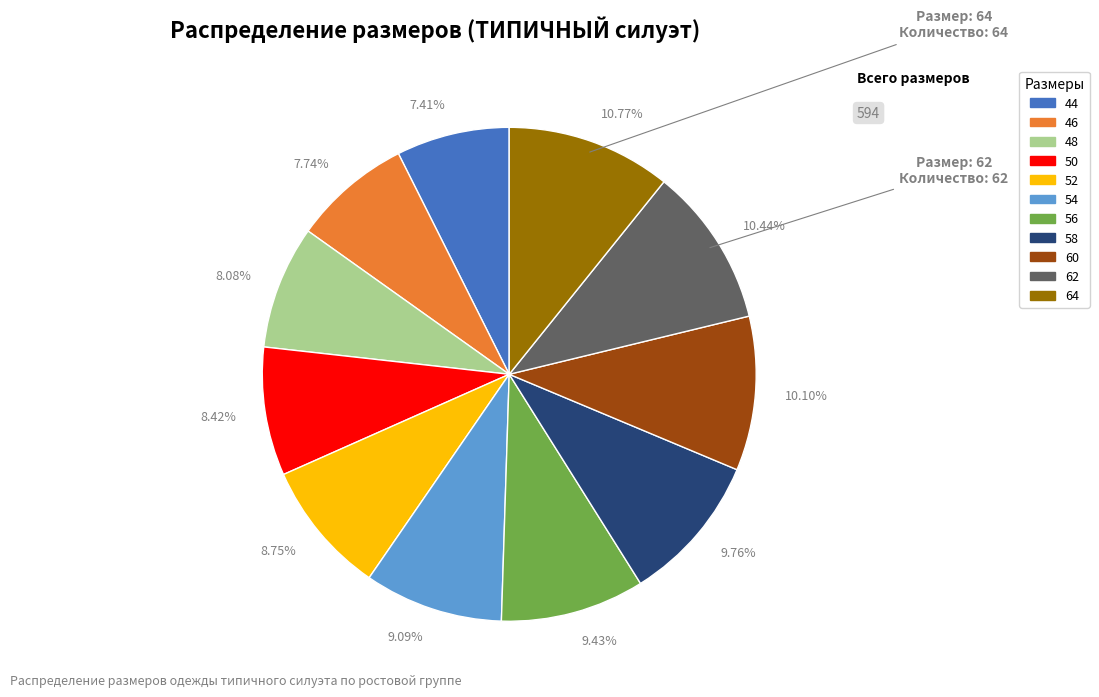

How many segments does this pie chart have?

11